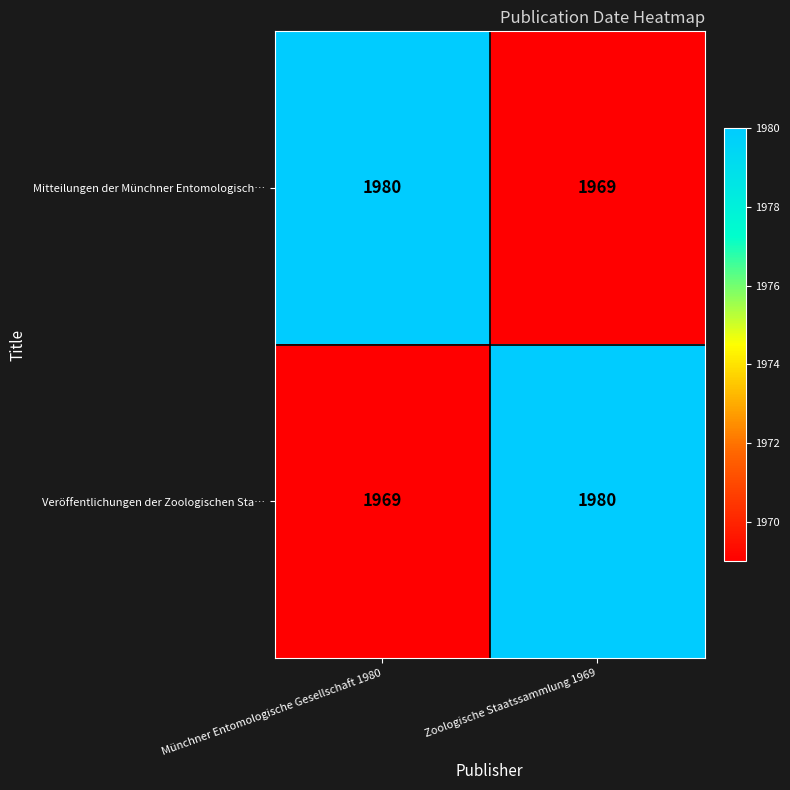

The Veröffentlichungen der Zoologischen Sta… series shows 1969 at Münchner Entomologische Gesellschaft 1980. True or false?

True